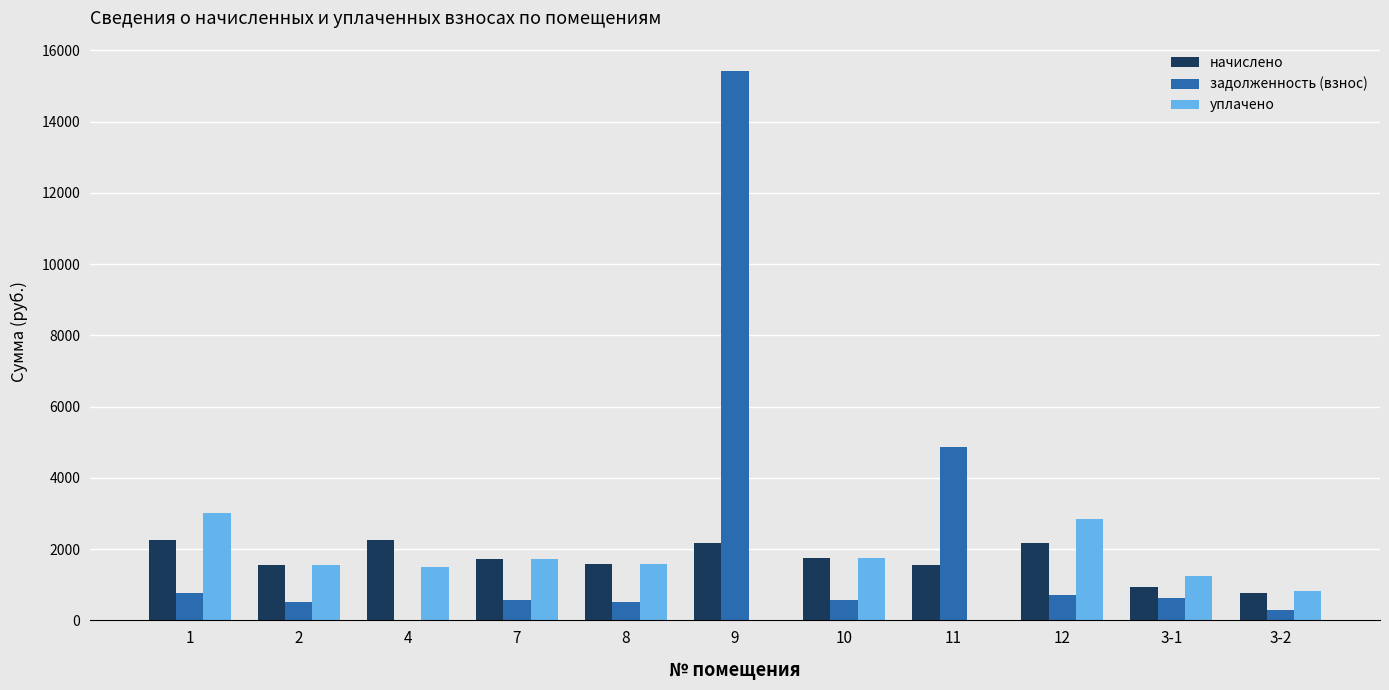

Which series changed the most between 12 and 3-2?

уплачено